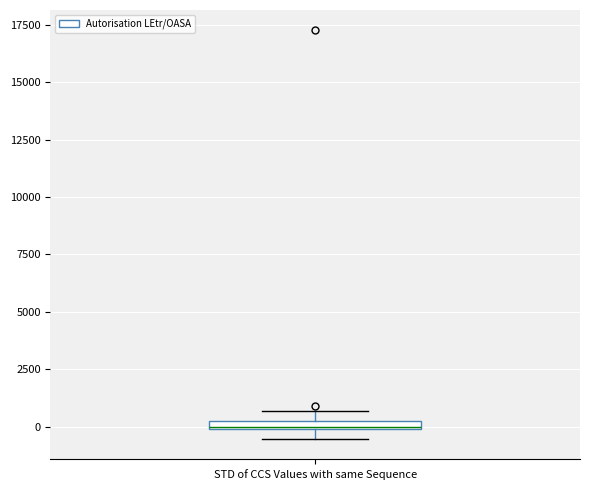

Where is the lower edge of the box for STD of CCS Values with same Sequence on the y-axis? The values are not printed on the chart, so give them approximately, as read against the axis.

0